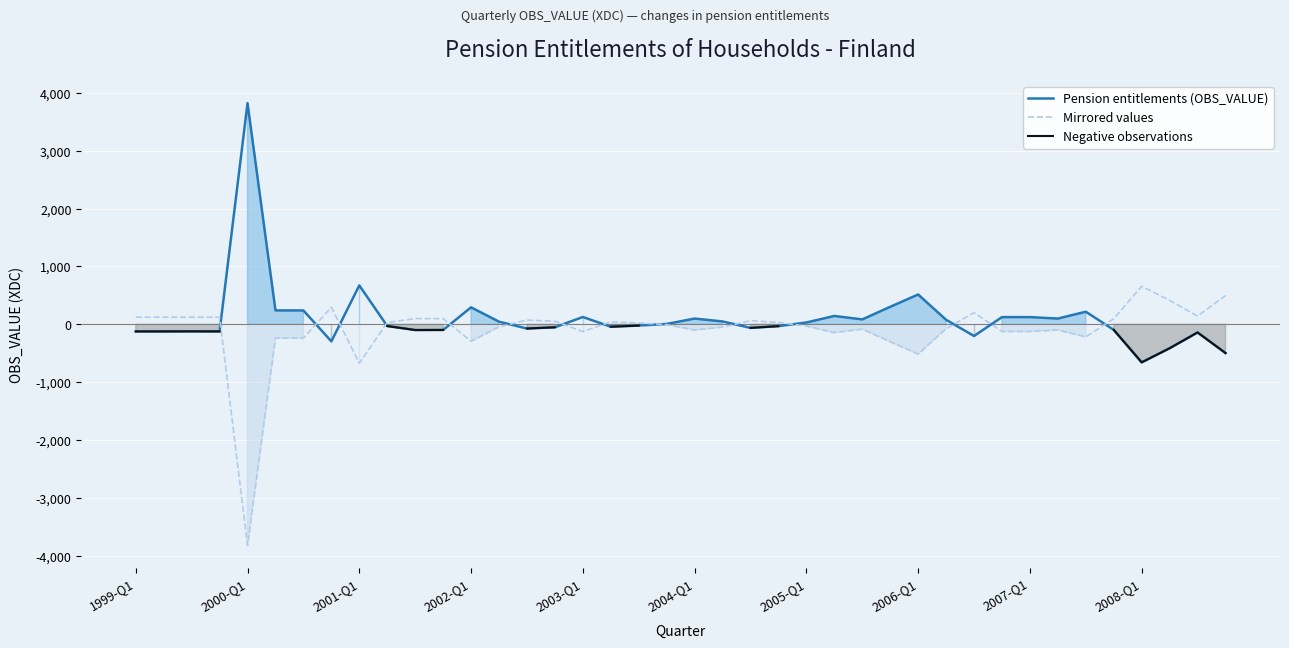

How many lines are shown in the chart?

3